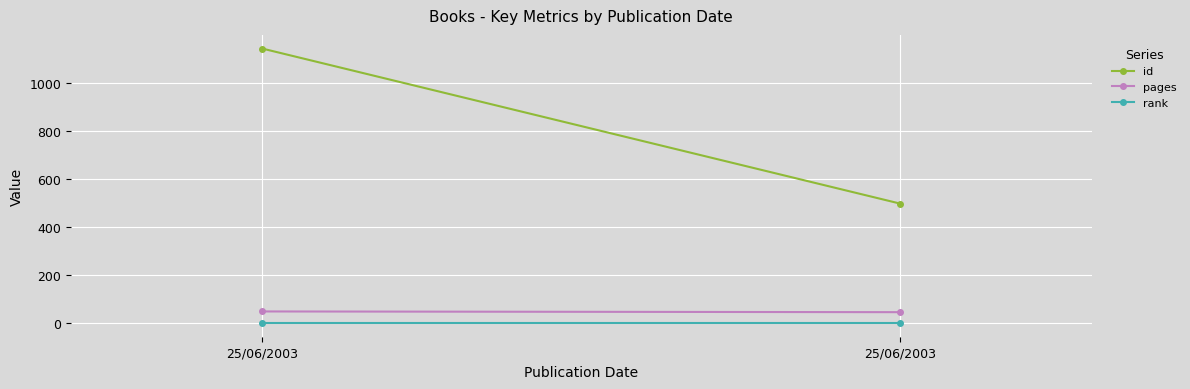

Reading left to right, list all the values displayed in this chart.

id: 25/06/2003=1141	25/06/2003=497
pages: 25/06/2003=49	25/06/2003=46
rank: 25/06/2003=1	25/06/2003=1